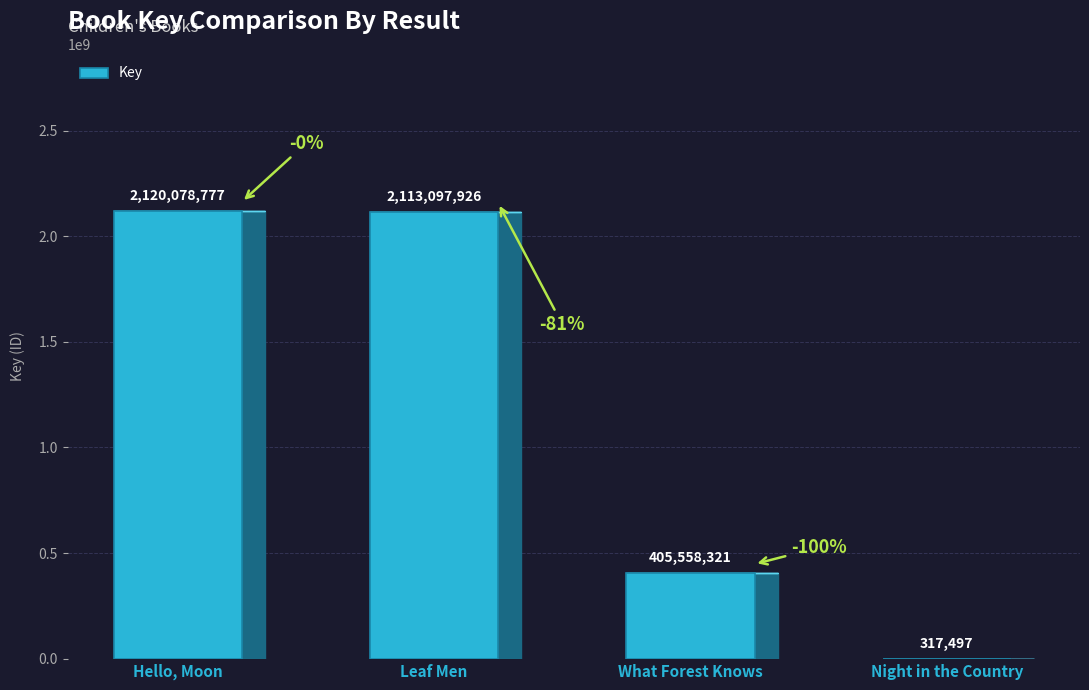

What is the maximum value shown in the chart?

2120078777